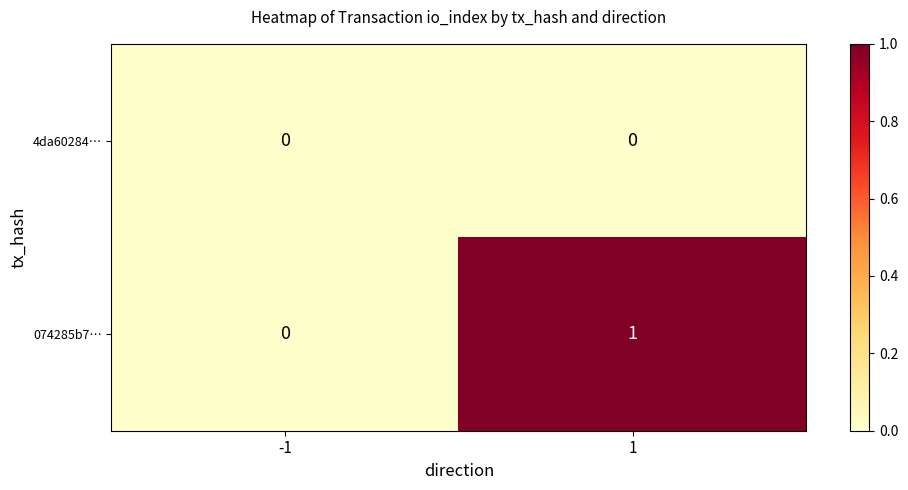

Which series has the largest total across all categories?

074285b7…